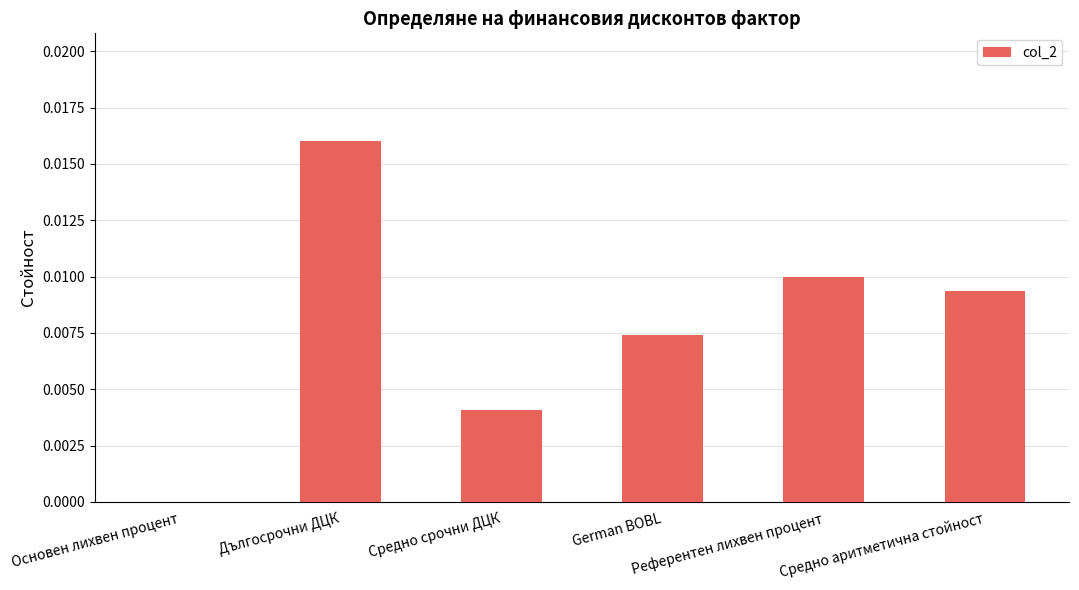

Is it true that the value at German BOBL is 0.0?

True